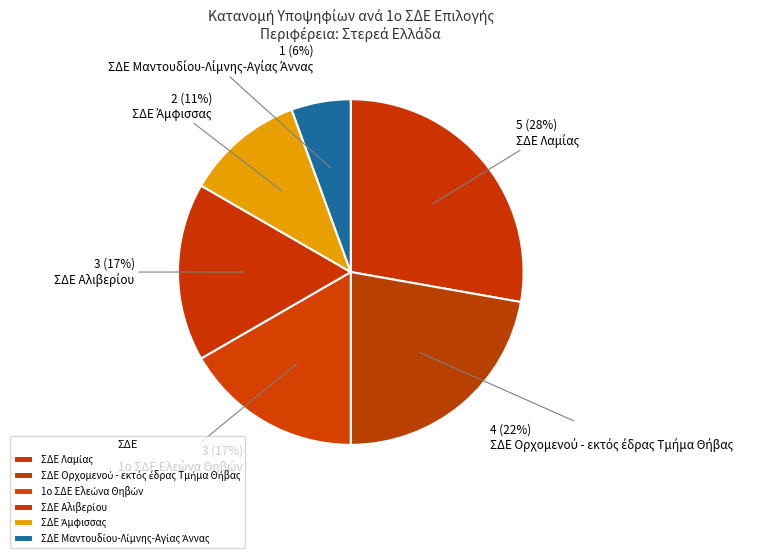

Is there a majority slice in this chart?

No